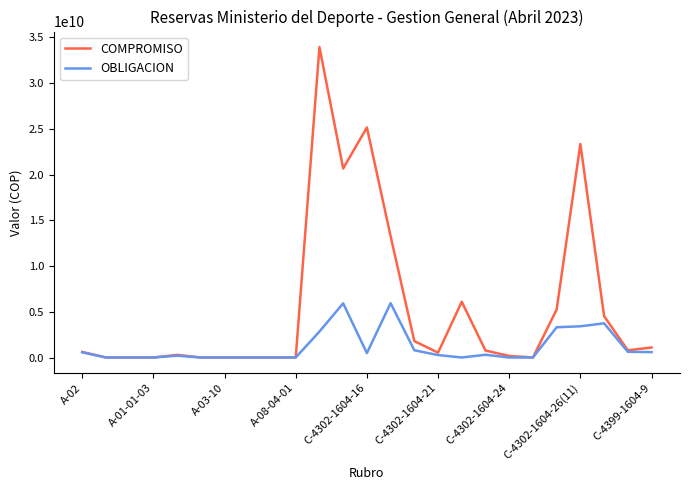

Which series has the largest range (max minus min)?

COMPROMISO